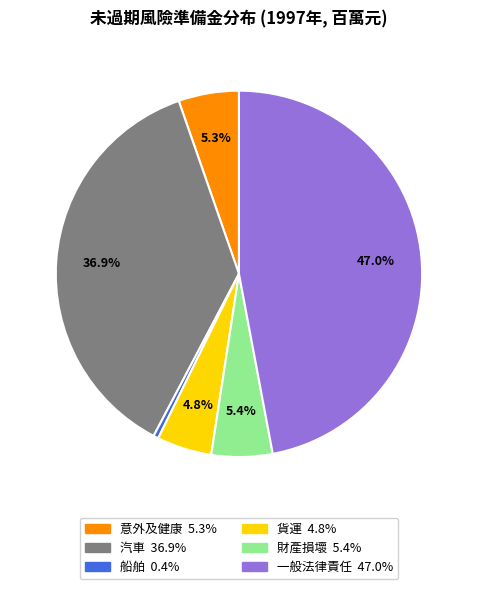

How many slices are in this pie chart?

6